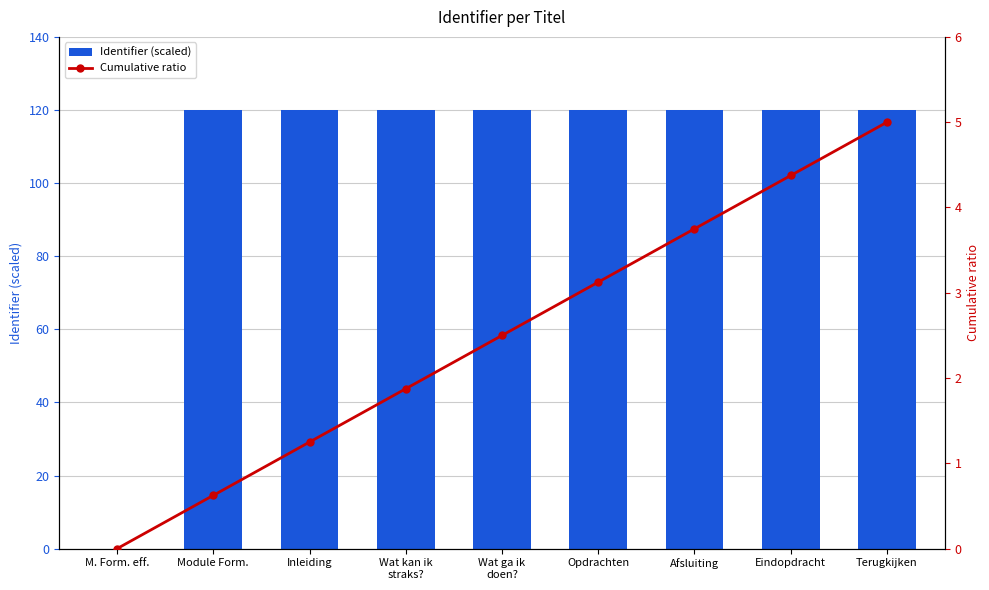

What is the difference between the Cumulative ratio values at Eindopdracht and Terugkijken?

0.6